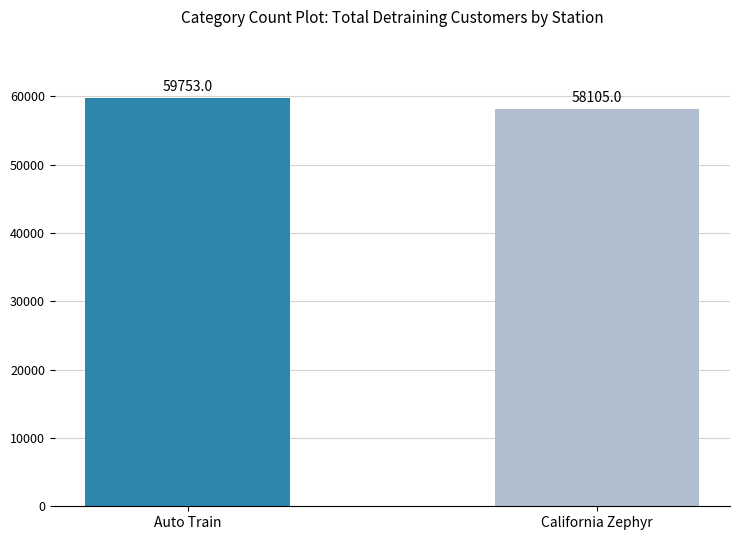

What is the label of the 1st bar from the right?

California Zephyr